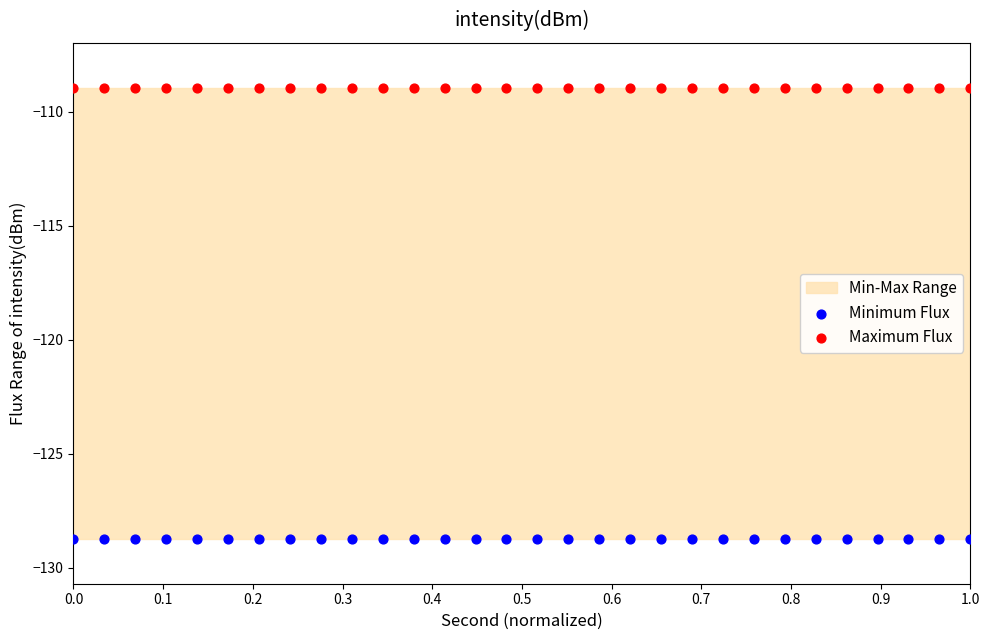

Which series contains the highest Y value?

Maximum Flux